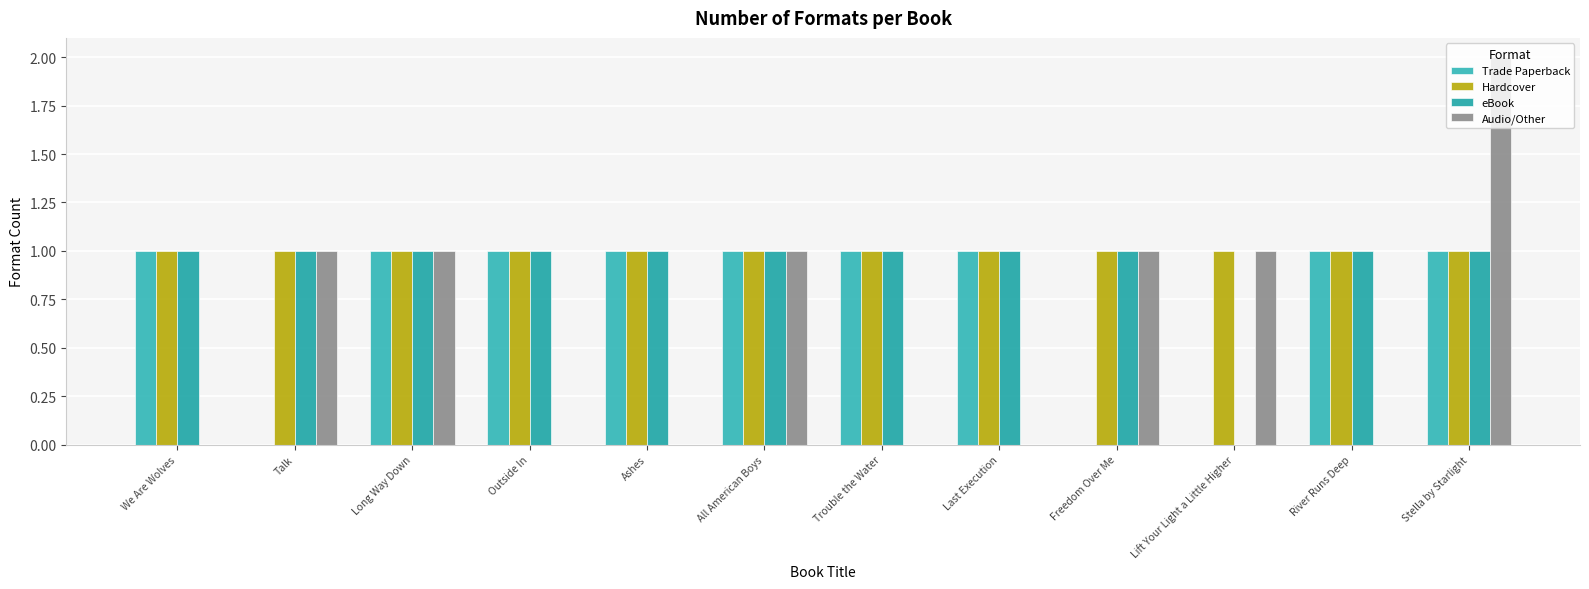

How many groups of bars are there?

12